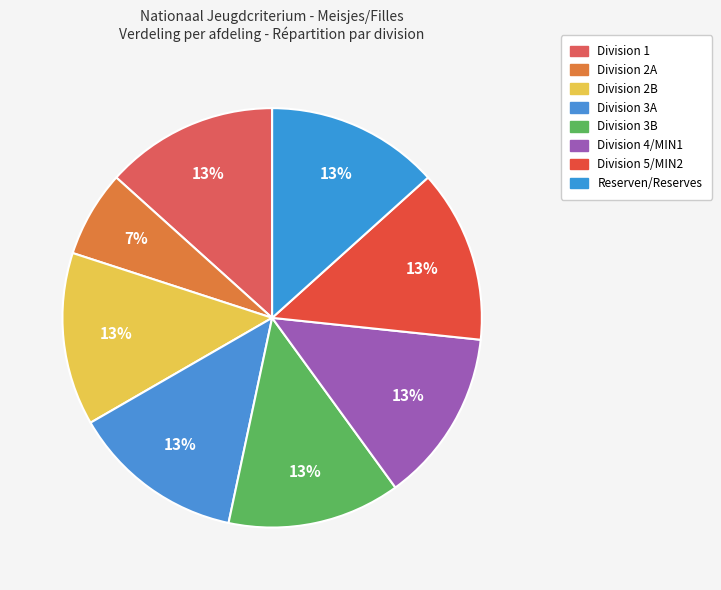

Do Reserven/Reserves and Division 2B together represent more than half of the pie?

No